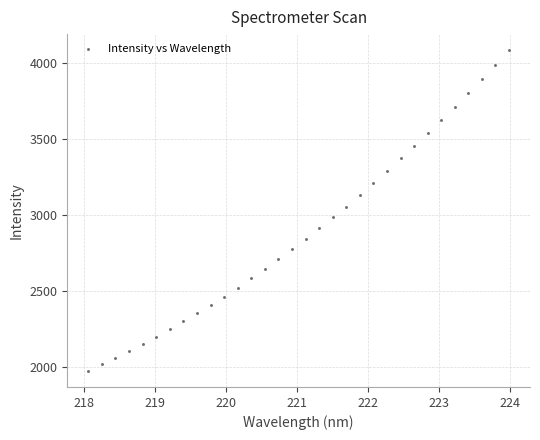

What is the range of Y values (max minus min)?

2115.3